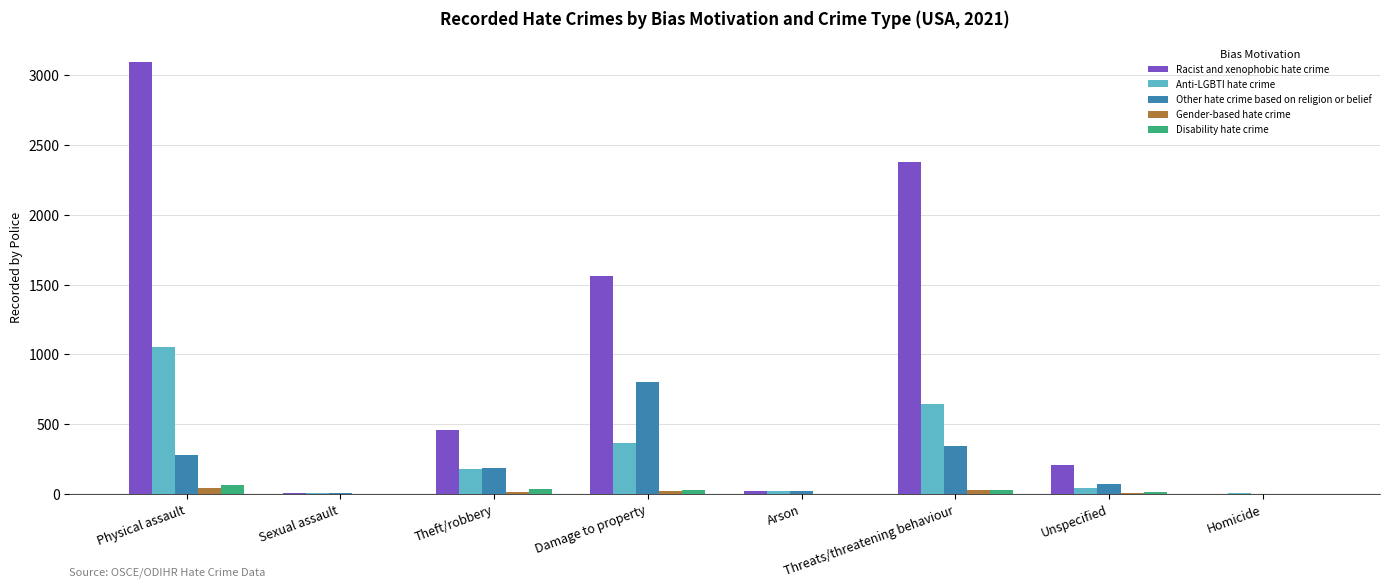

How many data points does each series have?

8